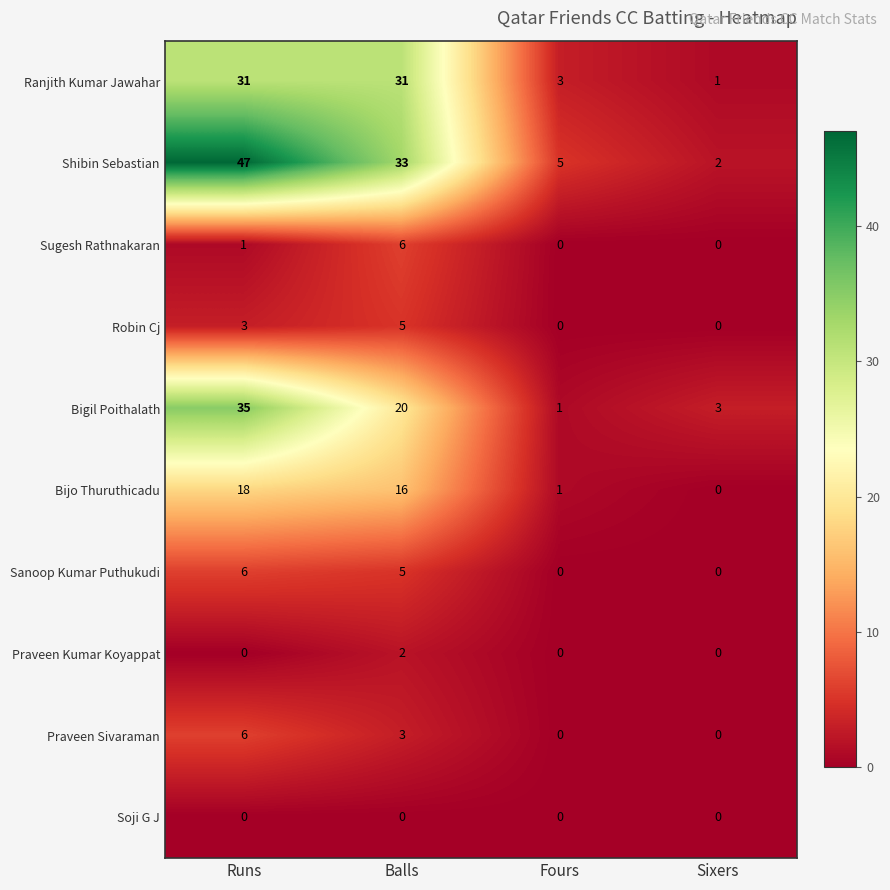

True or false: Shibin Sebastian has a value of 56 at Balls.

False